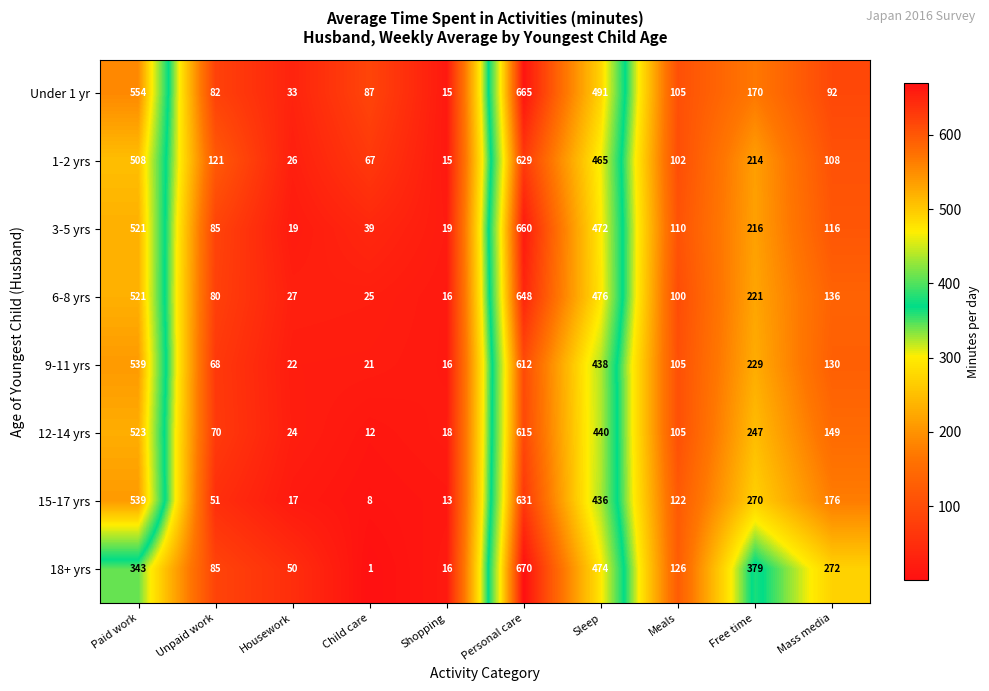

What is the minimum value for 15-17 yrs?

8